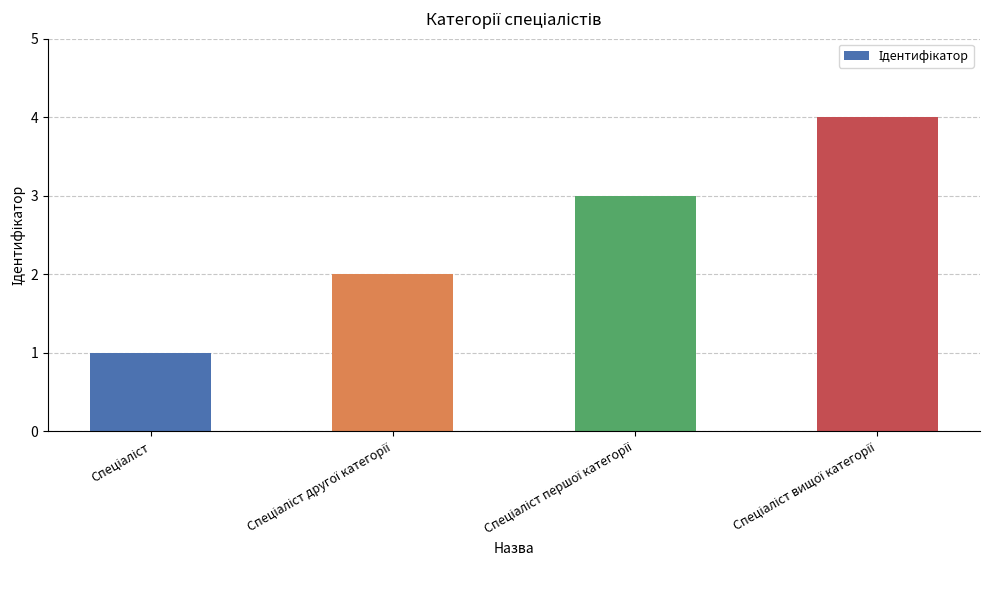

What is the difference between the maximum and minimum values?

3